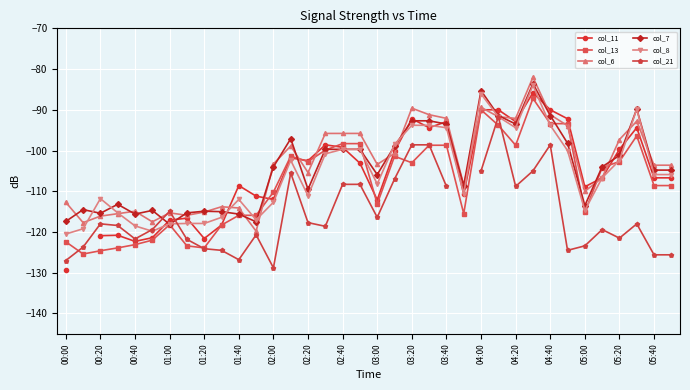

True or false: col_7 has more than 0 interior local peaks.

True